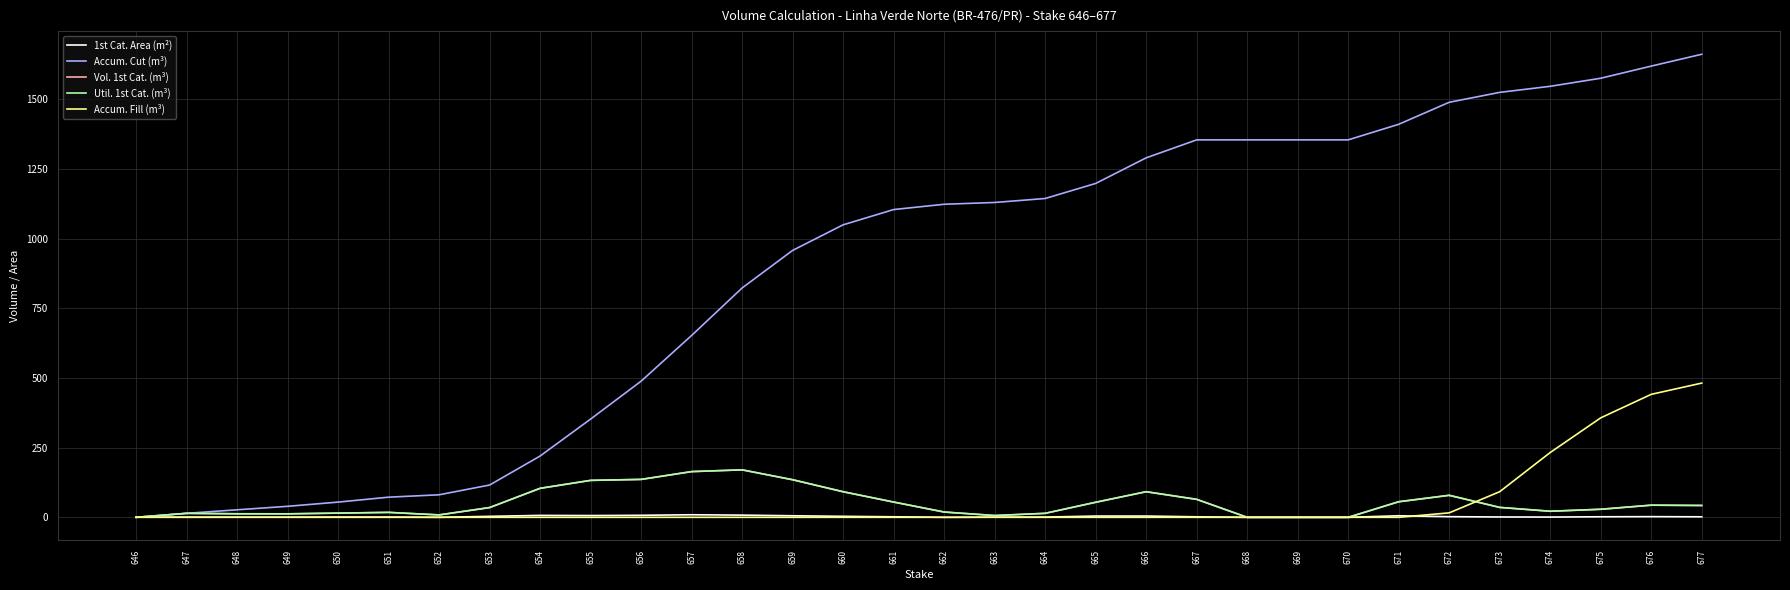

What is the total value across all series at 652?

98.1